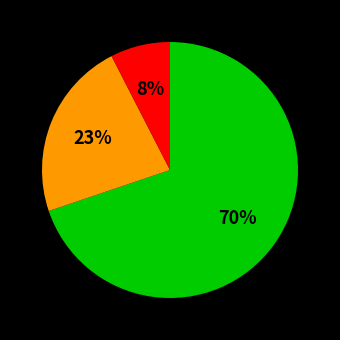

Is there any slice that represents more than half of the pie?

Yes